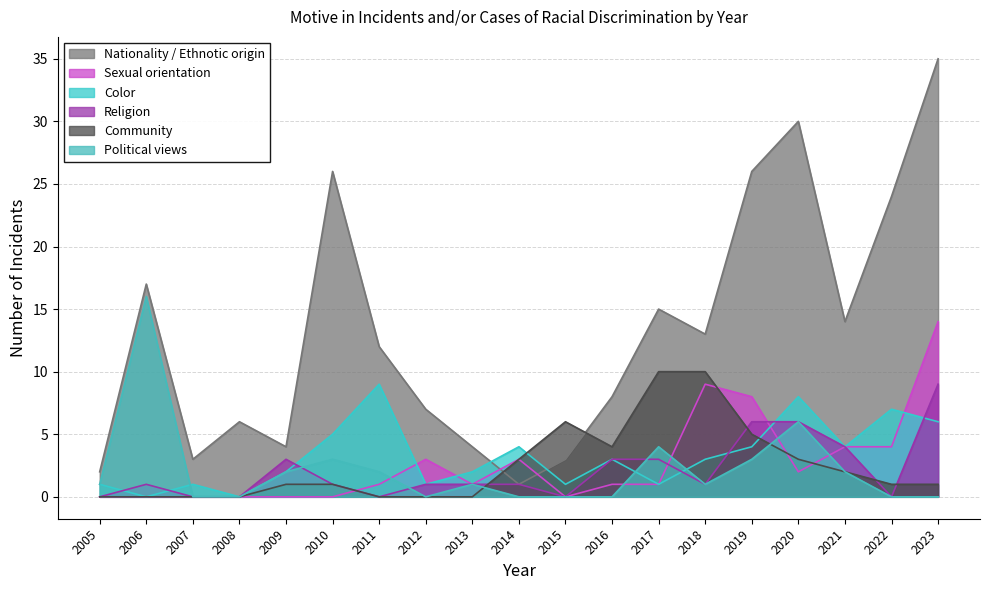

True or false: Nationality / Ethnotic origin and Political views intersect in this chart.

False